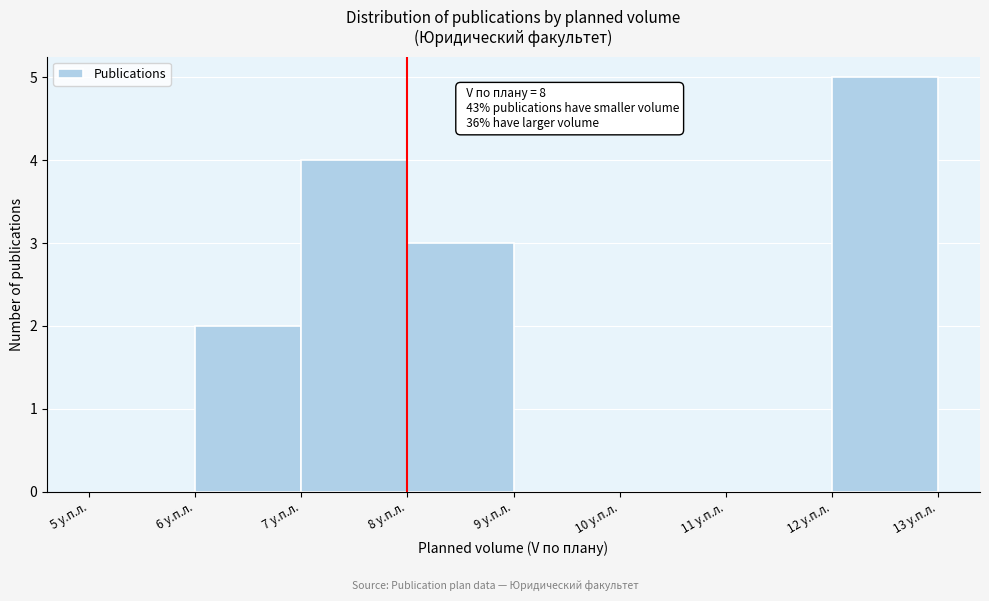

Over which range of the x-axis is the bar tallest?

12 to 13